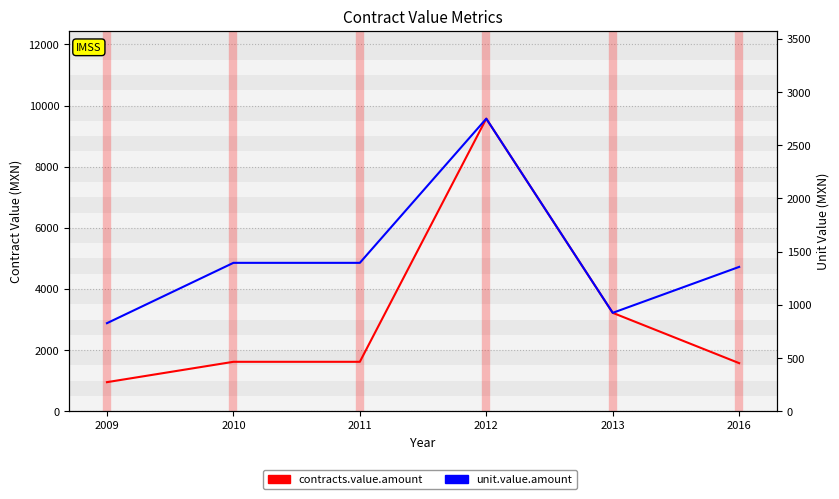

The value of contracts.items.unit.value.amount at 2009 is 413.1. True or false?

False